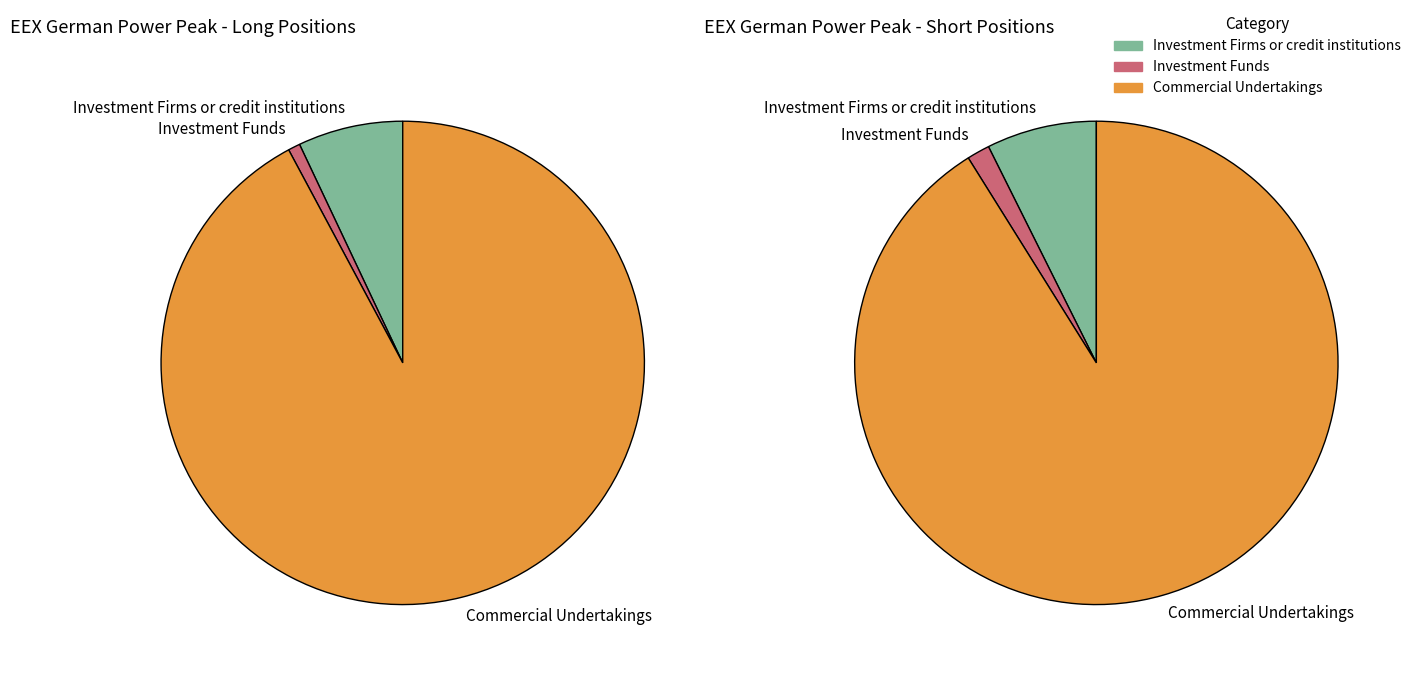

What is the spread (max minus min) of values at Investment Funds?

152496